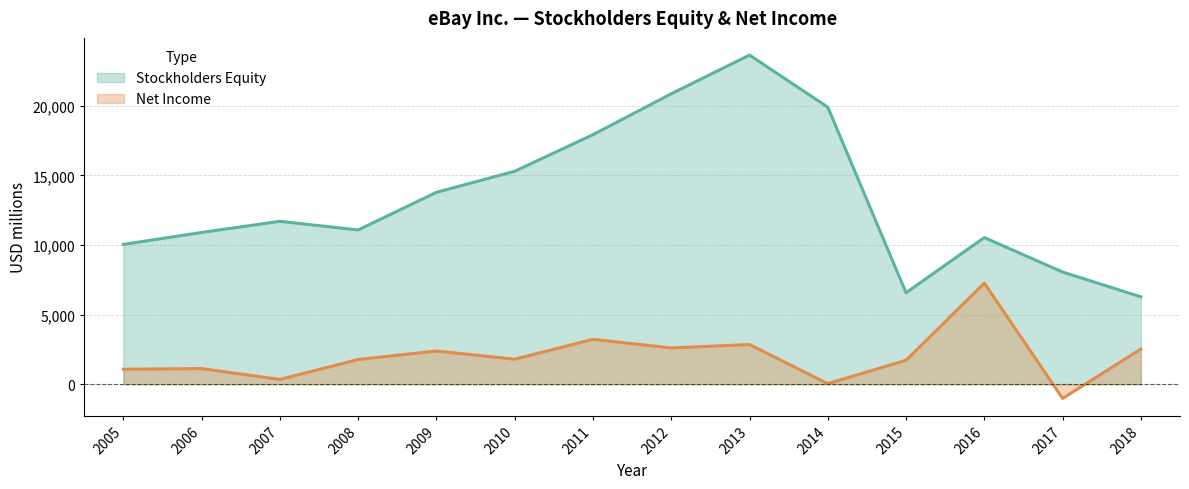

At how many categories does at least one series exceed 5908?

14